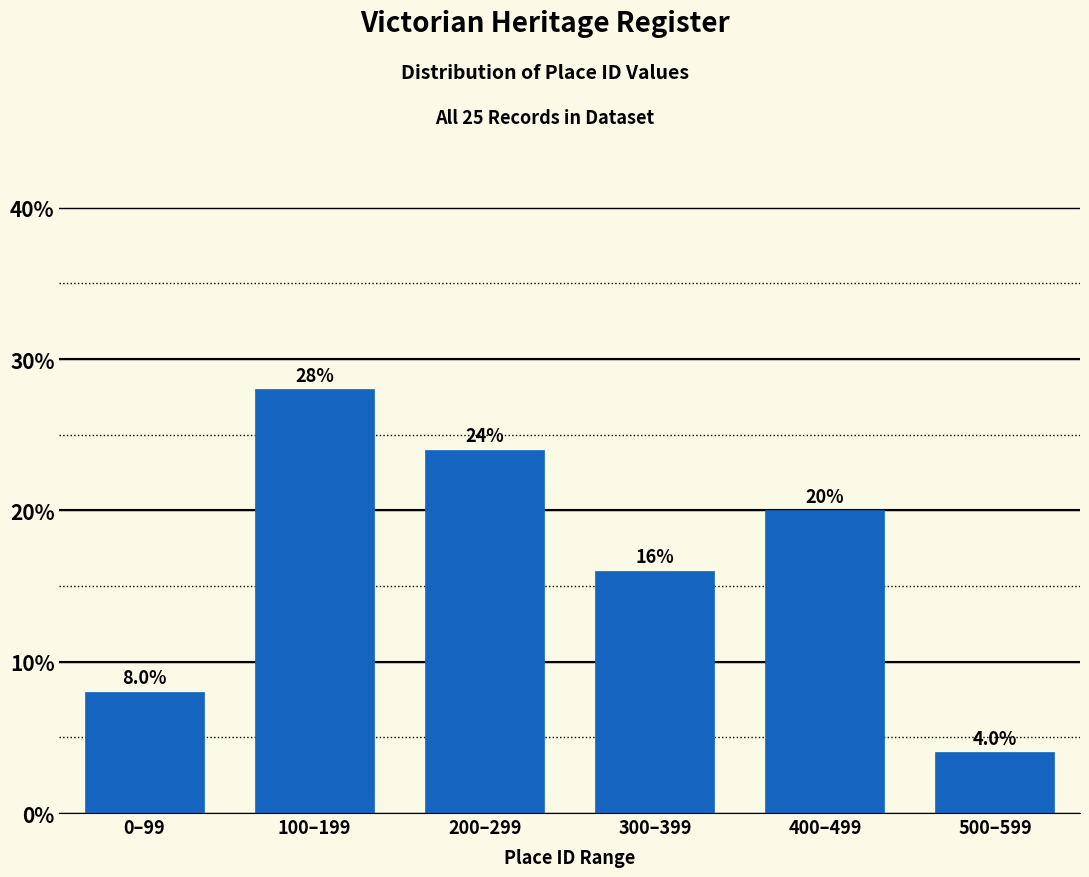

Reading right to left, what are all the values shown in this chart?

500–599=4.0	400–499=20.0	300–399=16.0	200–299=24.0	100–199=28.0	0–99=8.0